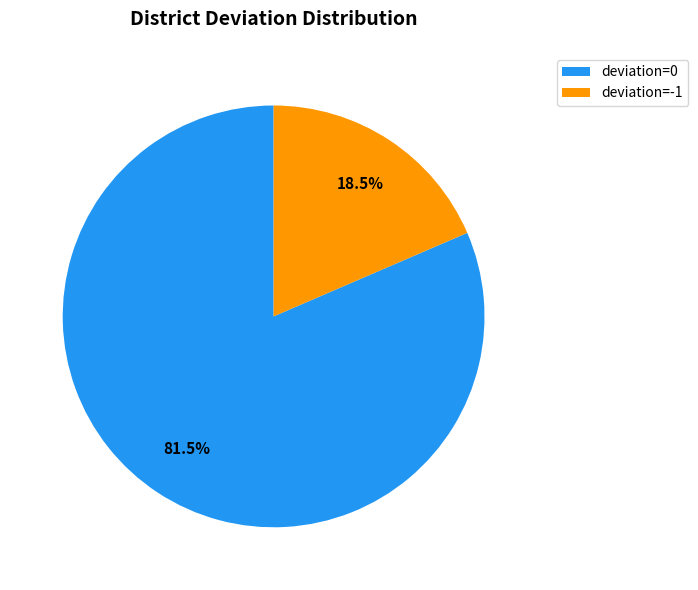

Which slice is the largest?

deviation=0